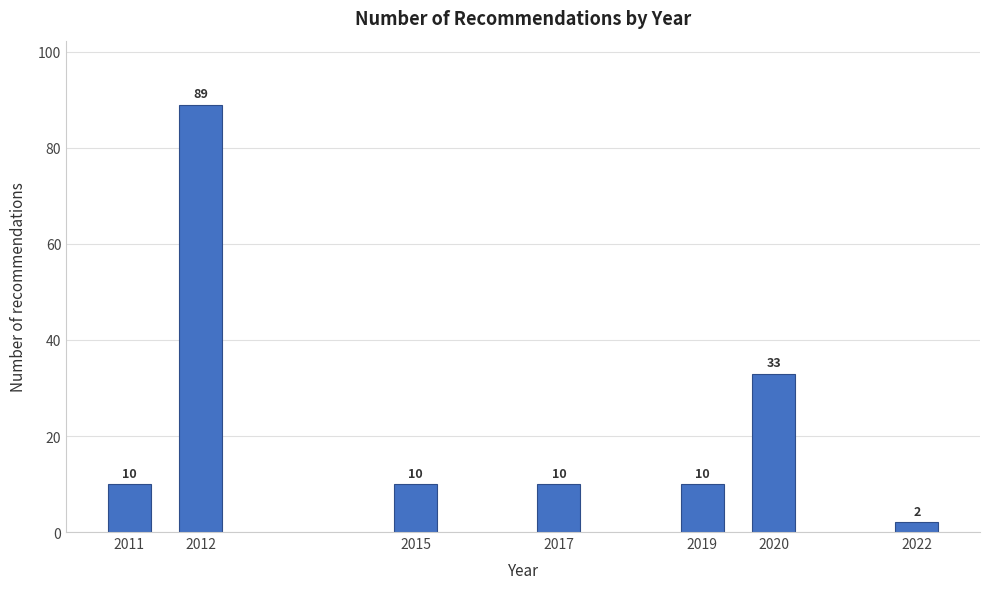

Reading left to right, list all the values displayed in this chart.

2011=10	2012=89	2015=10	2017=10	2019=10	2020=33	2022=2